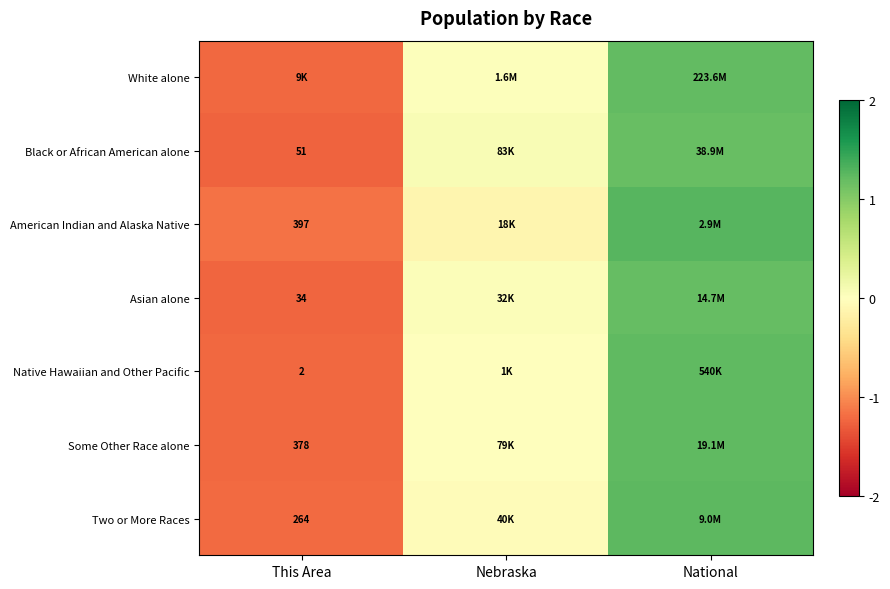

Is it true that White alone equals -1.2 at This Area?

True